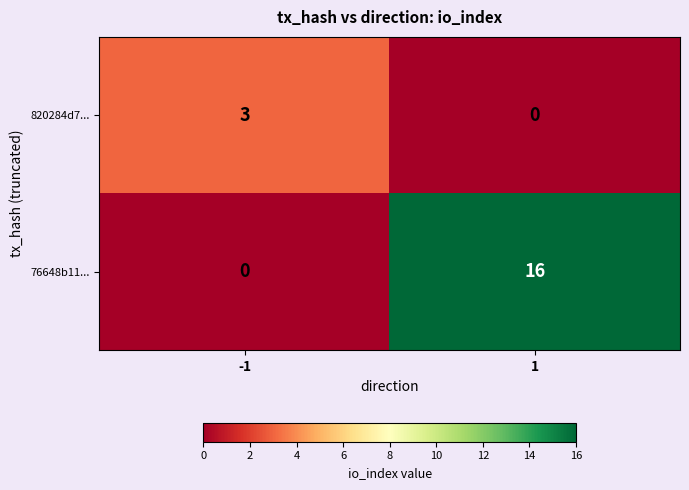

What is the sum of the 76648b11... values at 1 and -1?

16